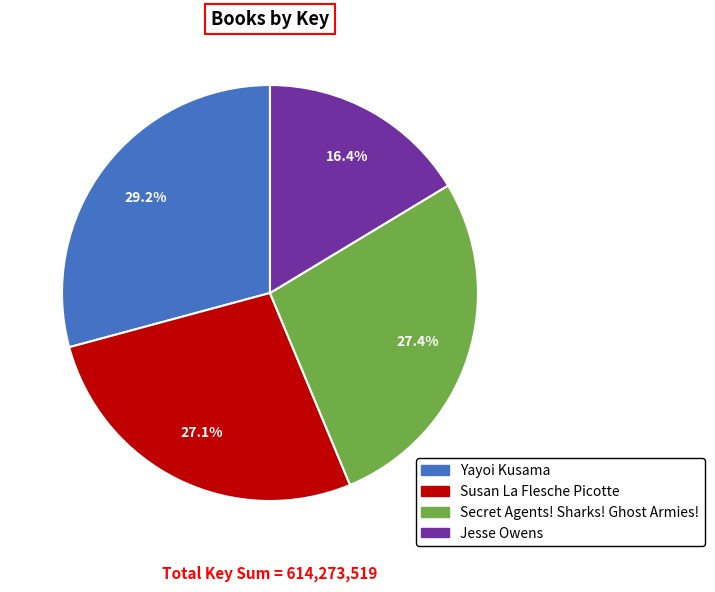

Which slice is the smallest?

Jesse Owens